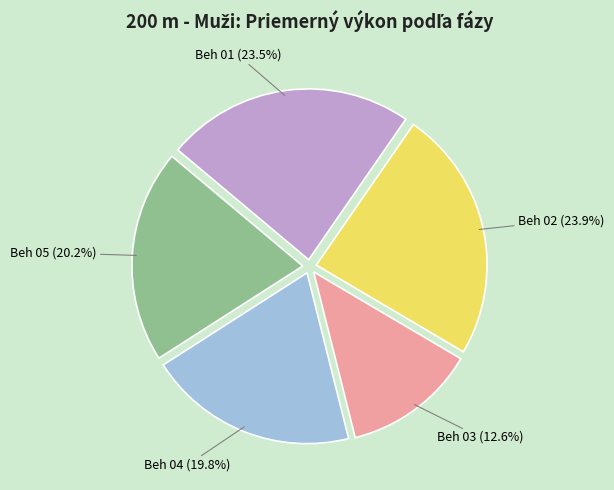

Is there a majority slice in this chart?

No